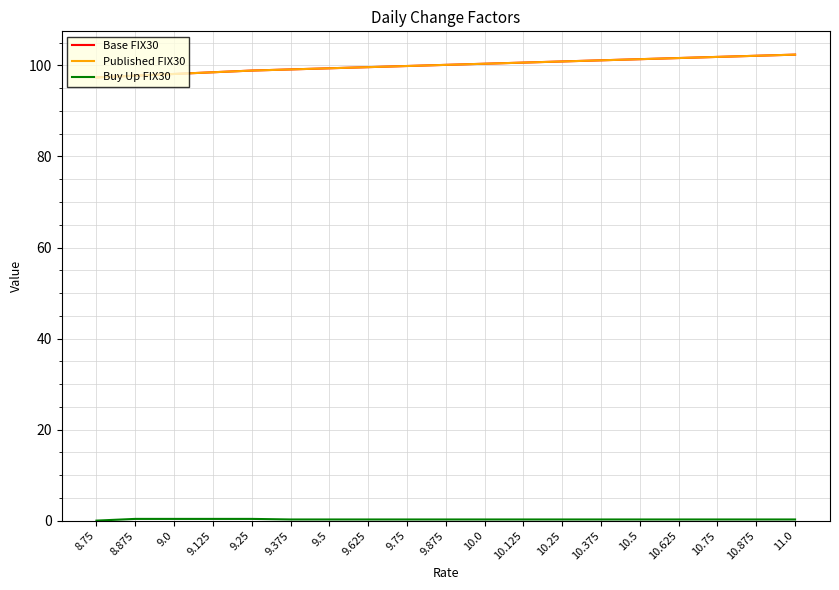

What is the total value across all series at 9.75?

200.0